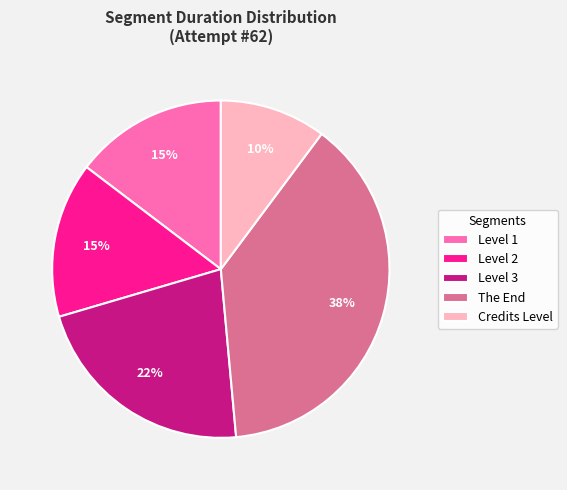

The Level 1 slice represents 9% of the pie. True or false?

False